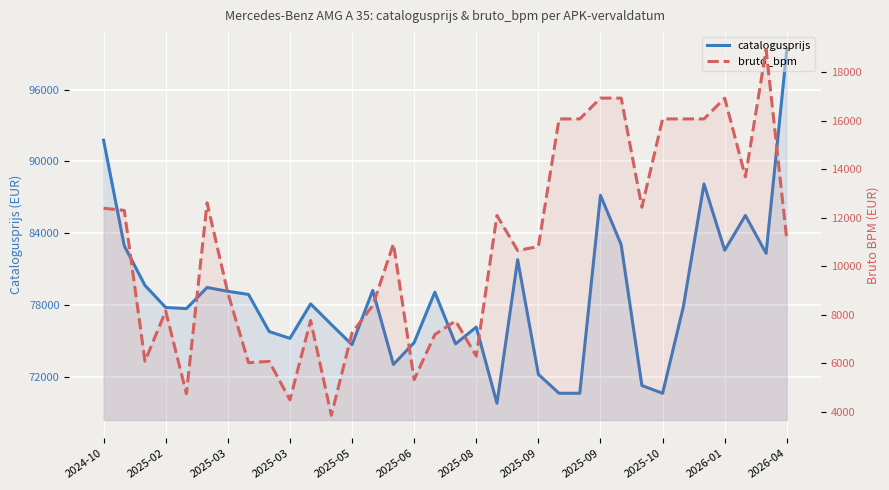

Which series changed the most between 2026-01 and 26?

catalogusprijs